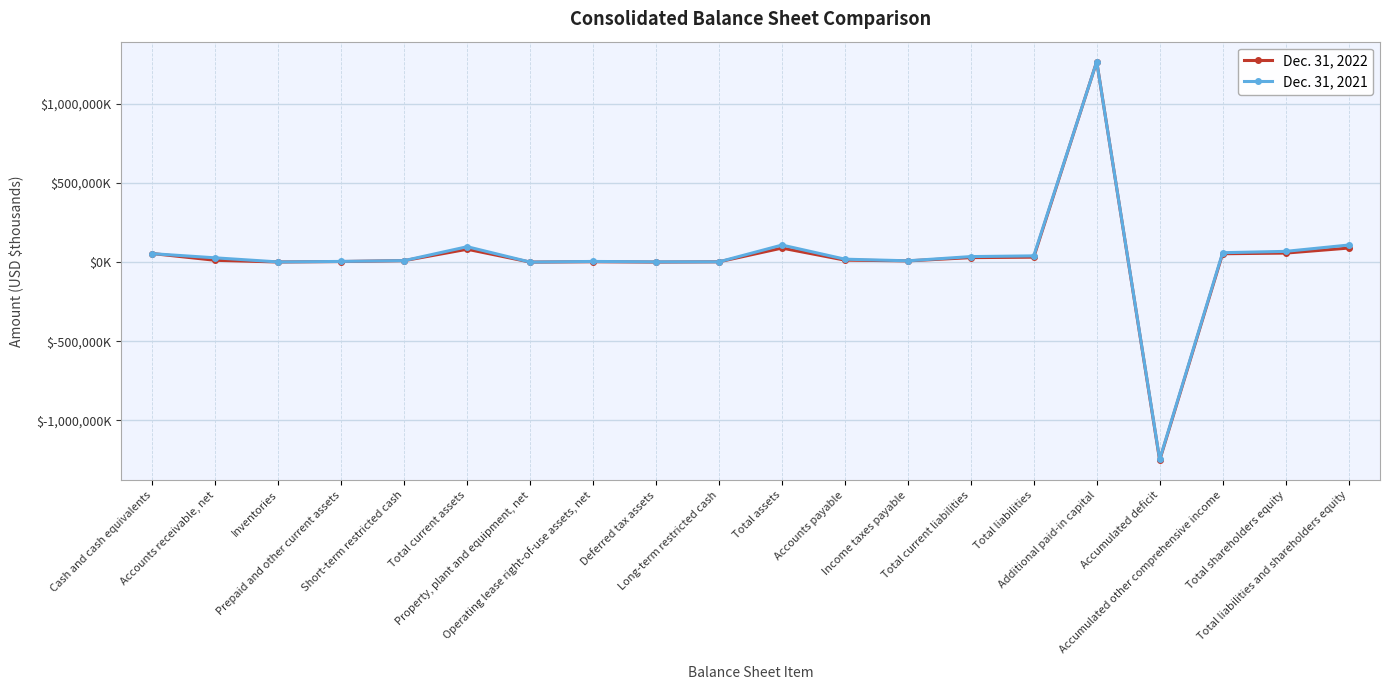

Between Total current liabilities and Total liabilities and shareholders equity, which is larger?

Total liabilities and shareholders equity